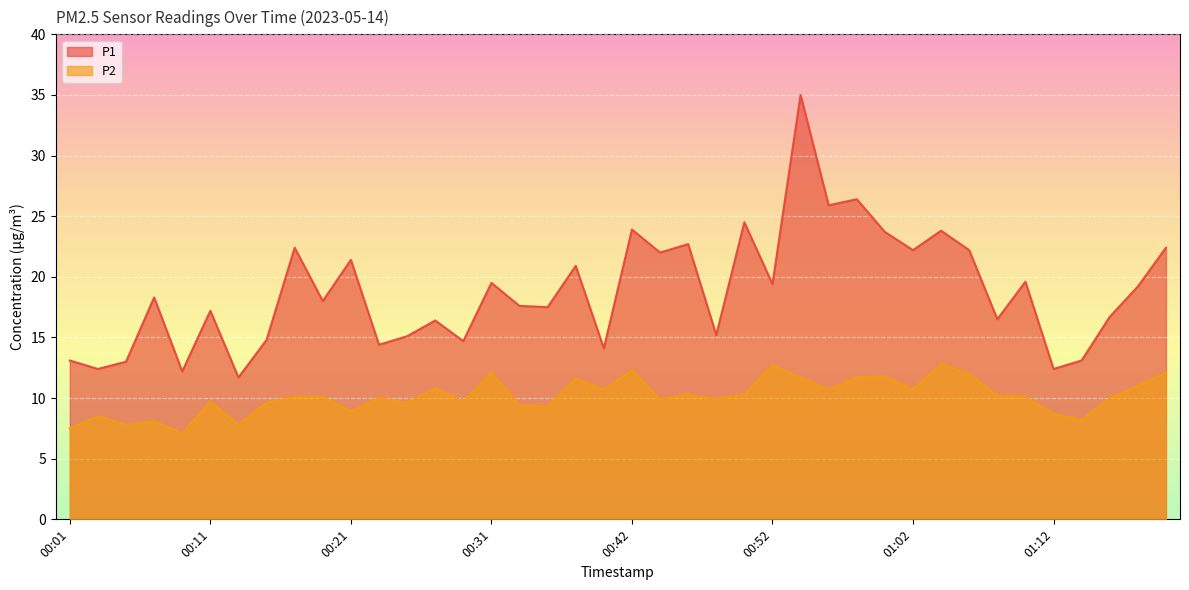

In P1, how many points are higher than both neighbors (excluding endpoints)?

14